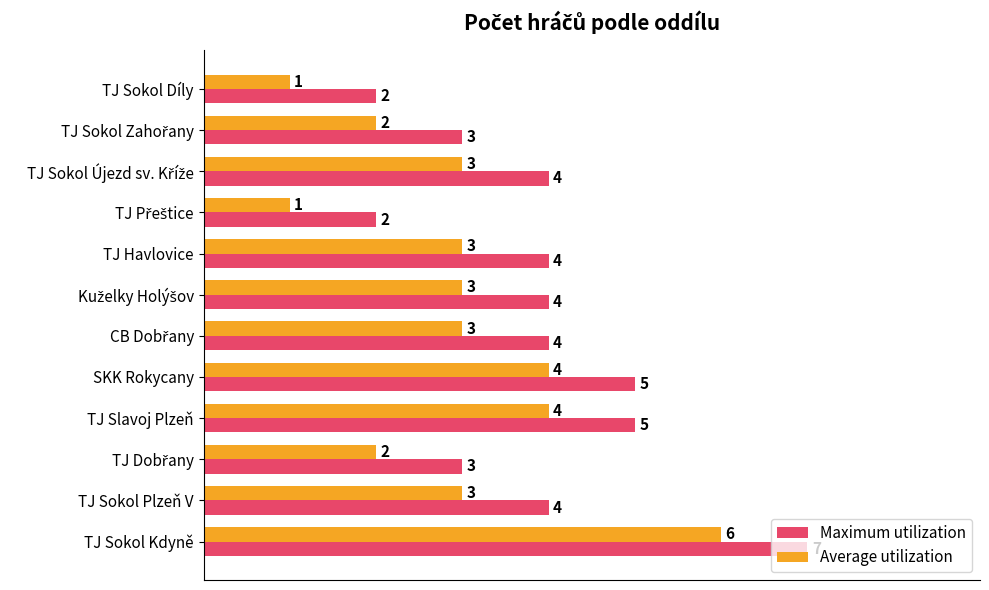

What is the maximum value for Average utilization?

6